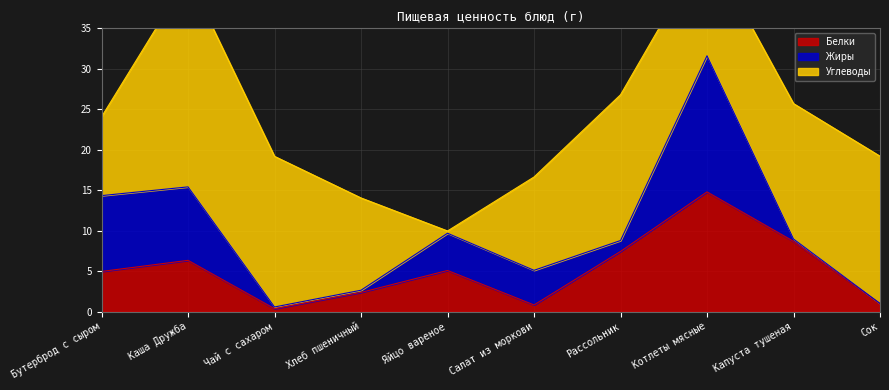

Is it true that Белки equals 1.4 at Сок?

False